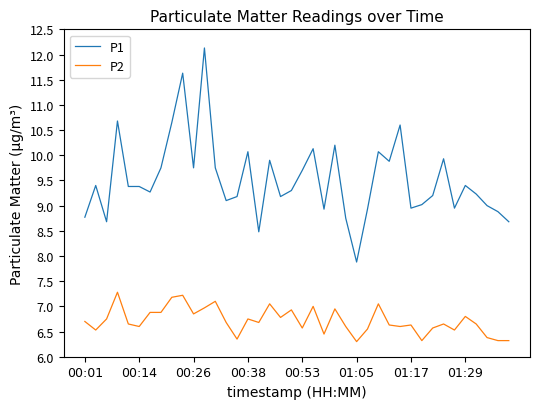

Is this an area chart (filled region under the line)?

No